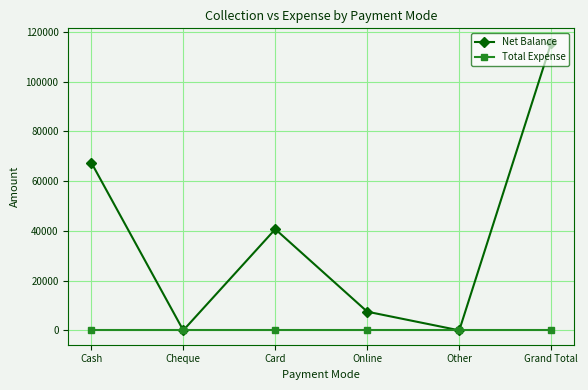

Reading left to right, transcribe all the data shown in this chart.

Net Balance: Cash=67500	Cheque=0	Card=40700	Online=7500	Other=0	Grand Total=115700
Total Expense: Cash=0	Cheque=0	Card=0	Online=0	Other=0	Grand Total=0